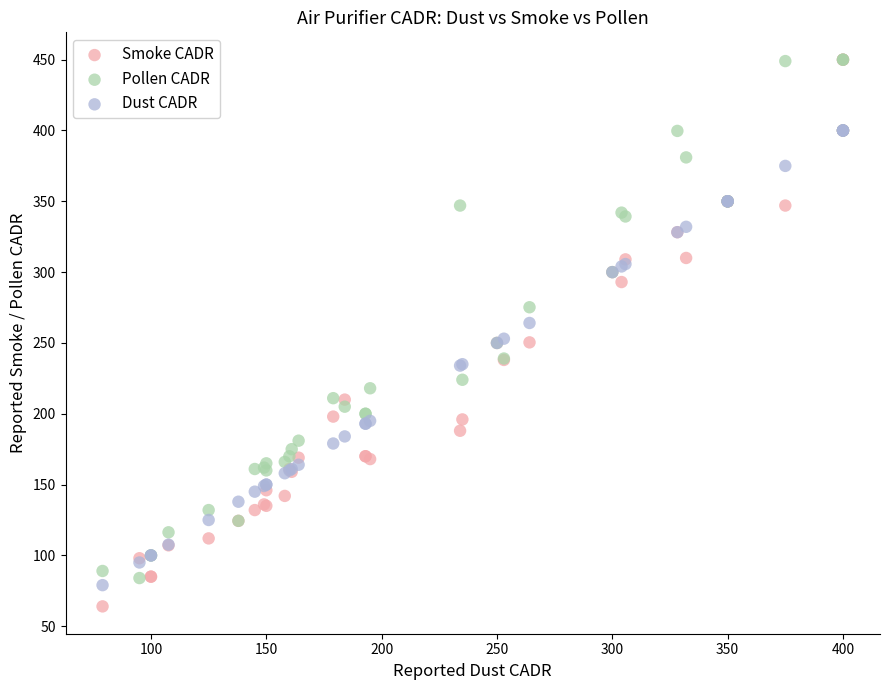

What are all the series names shown in the legend?

Smoke CADR, Pollen CADR, Dust CADR